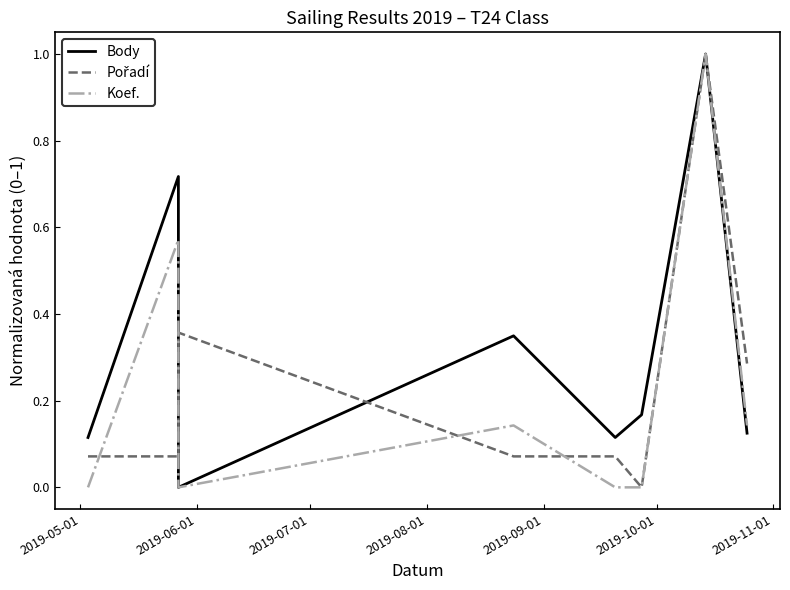

Does the chart have visible grid lines?

No